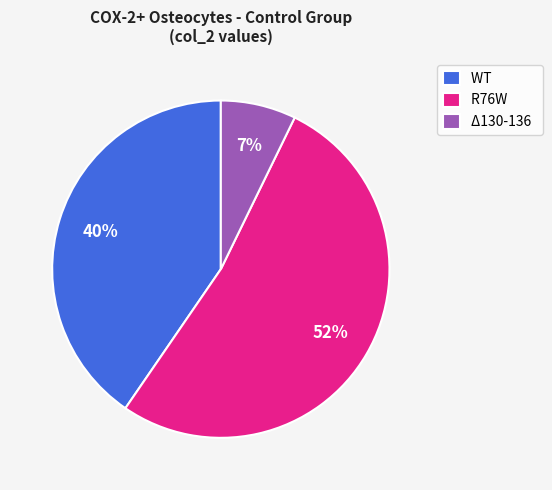

Is the sum of Δ130-136 and R76W greater than half?

Yes